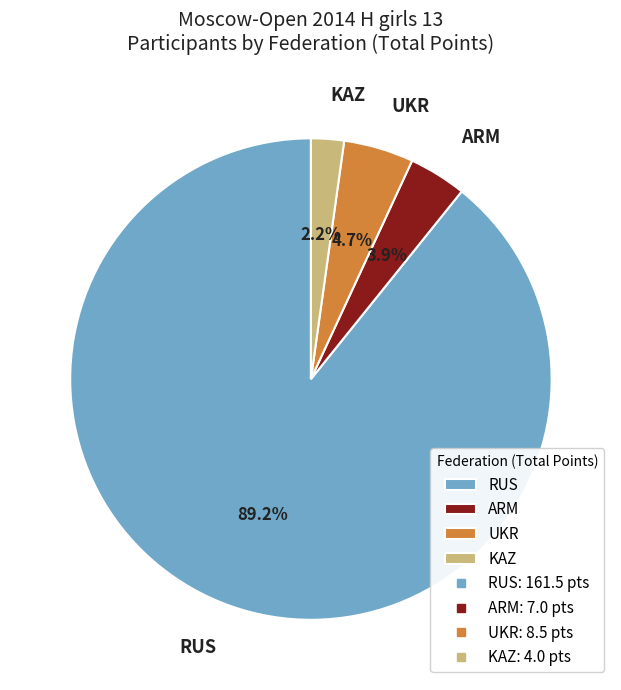

How many slices are in this pie chart?

4